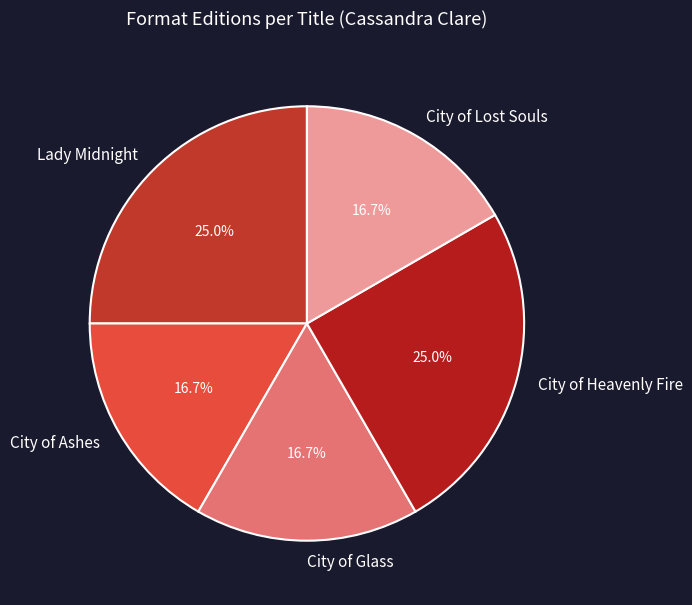

Does any single category account for the majority?

No